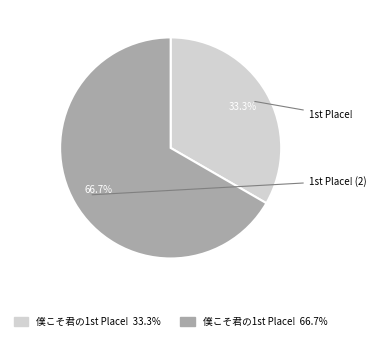

Is there a majority slice in this chart?

Yes